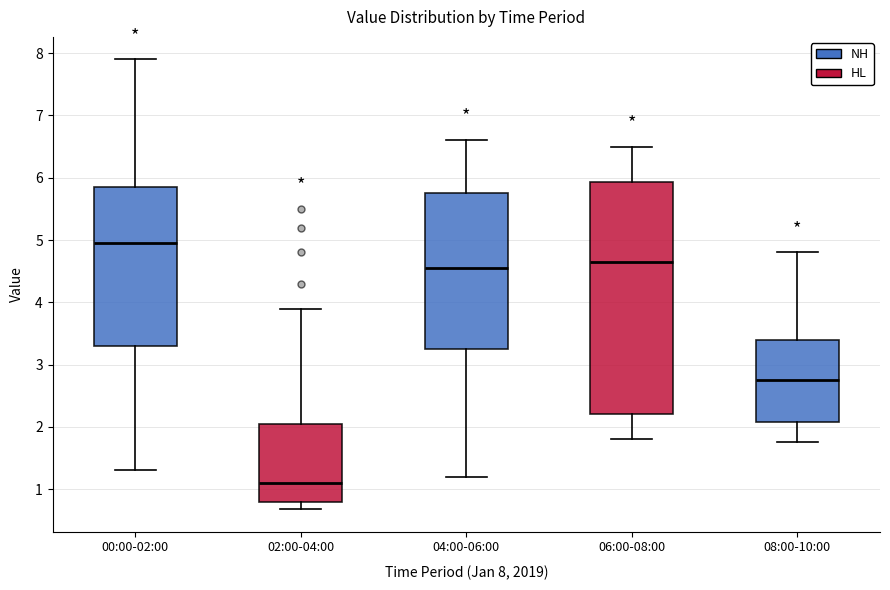

Reading left to right, read every box against the y-axis: the position of its median line, the range the box covers, and the ends of its whiskers. The values are not printed on the chart, so give them approximately, as read against the axis.

00:00-02:00: median 5.0, box 3.3 to 5.8, whiskers 1.3 to 7.9
02:00-04:00: median 1.1, box 0.8 to 2.1, whiskers 0.7 to 3.9
04:00-06:00: median 4.6, box 3.3 to 5.8, whiskers 1.2 to 6.6
06:00-08:00: median 4.7, box 2.2 to 5.9, whiskers 1.8 to 6.5
08:00-10:00: median 2.8, box 2.1 to 3.4, whiskers 1.8 to 4.8